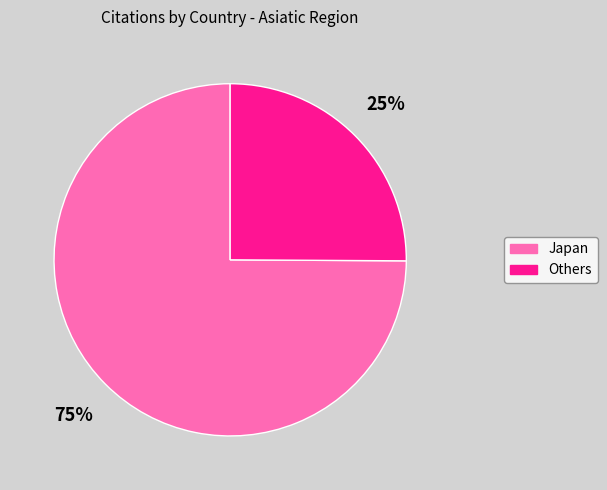

What percentage is the Japan slice, to the nearest percent?

75%